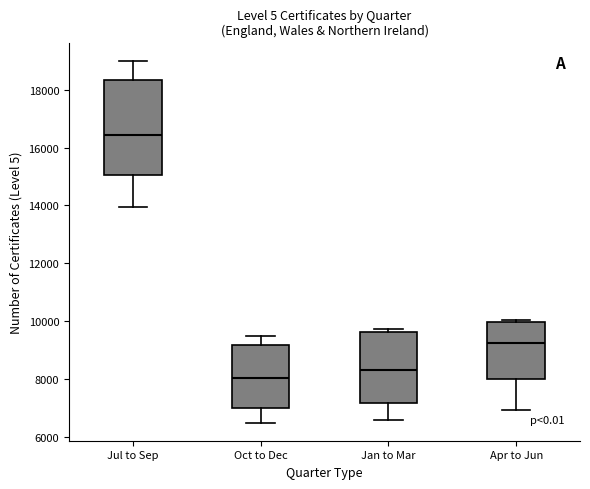

Comparing the boxes themselves (not the whiskers), which one is the tallest?

Jul to Sep